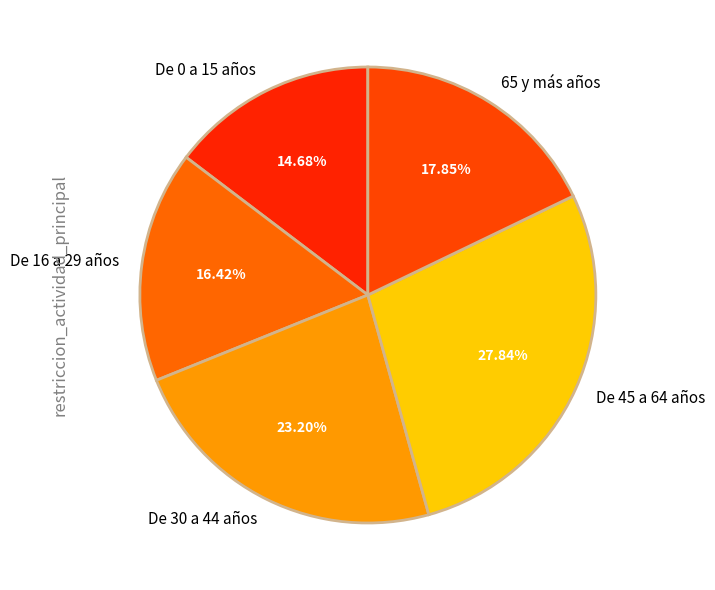

Is the sum of 65 y más años and De 0 a 15 años greater than half?

No